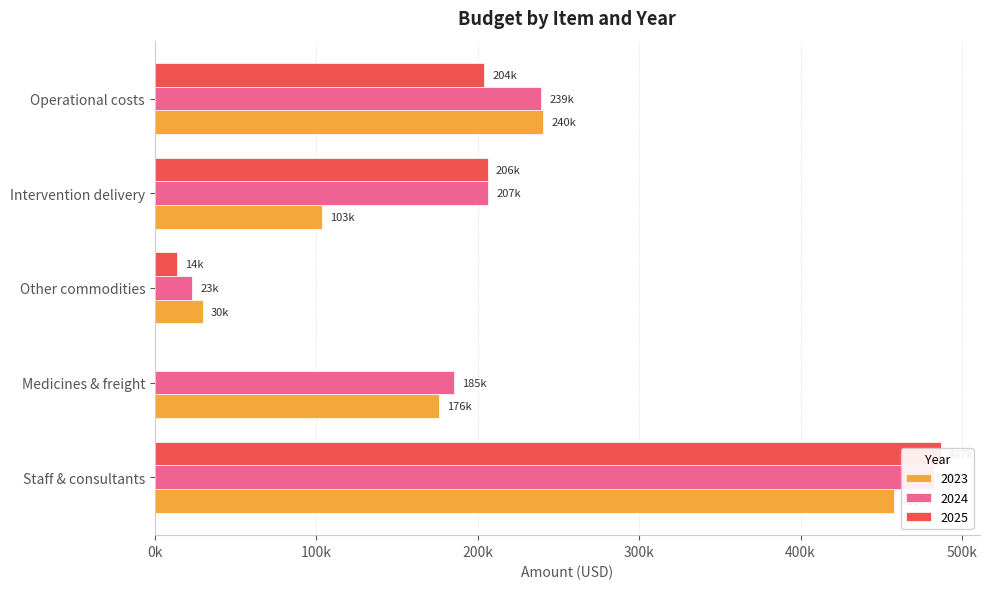

The 2025 series shows 206341.0 at Intervention delivery. True or false?

True